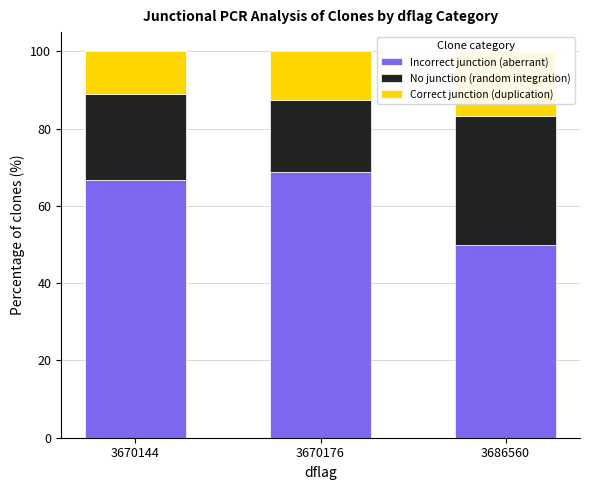

How many bars are there in total?

9